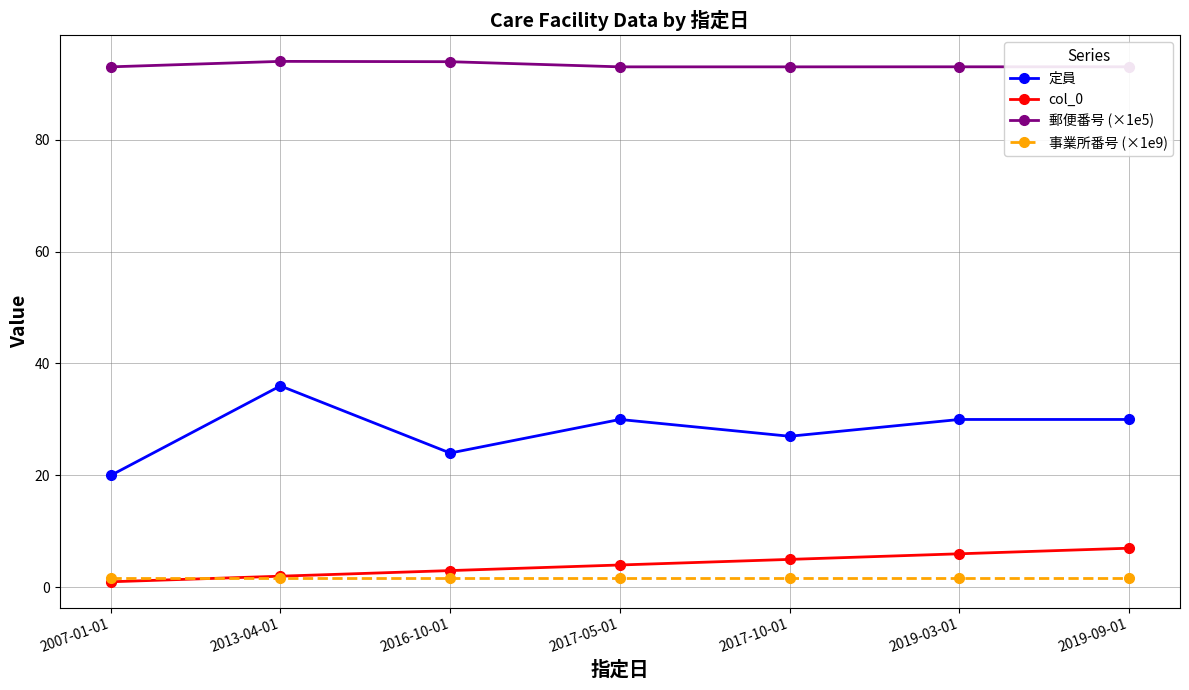

True or false: 事業所番号 (×1e9) and 郵便番号 (×1e5) intersect in this chart.

False